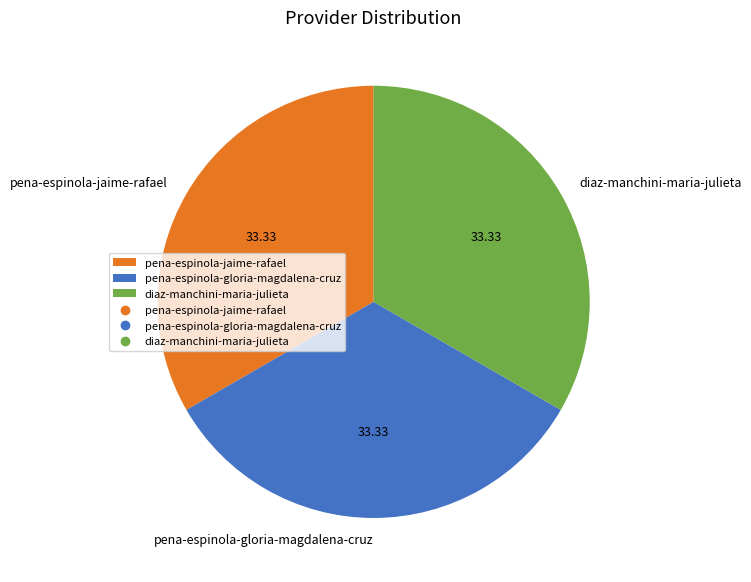

Approximately how many times larger is the value at pena-espinola-gloria-magdalena-cruz compared to pena-espinola-jaime-rafael?

1.0